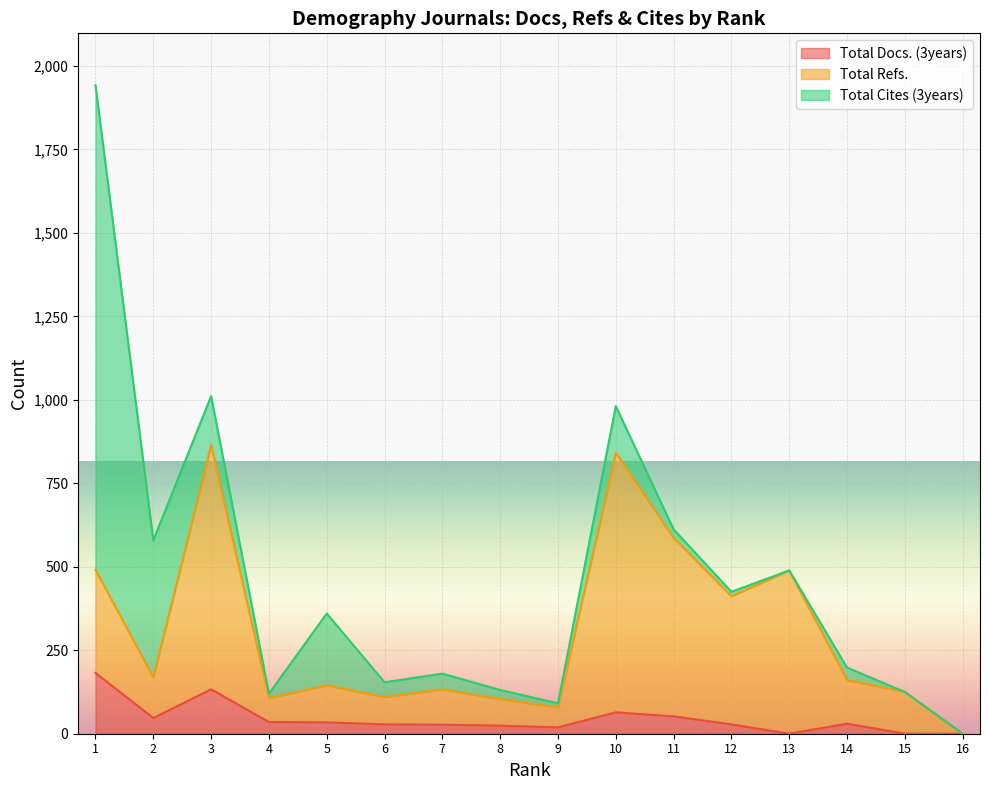

Is the value of Total Docs. (3years) at 11 greater than the value of Total Refs. at 5?

No